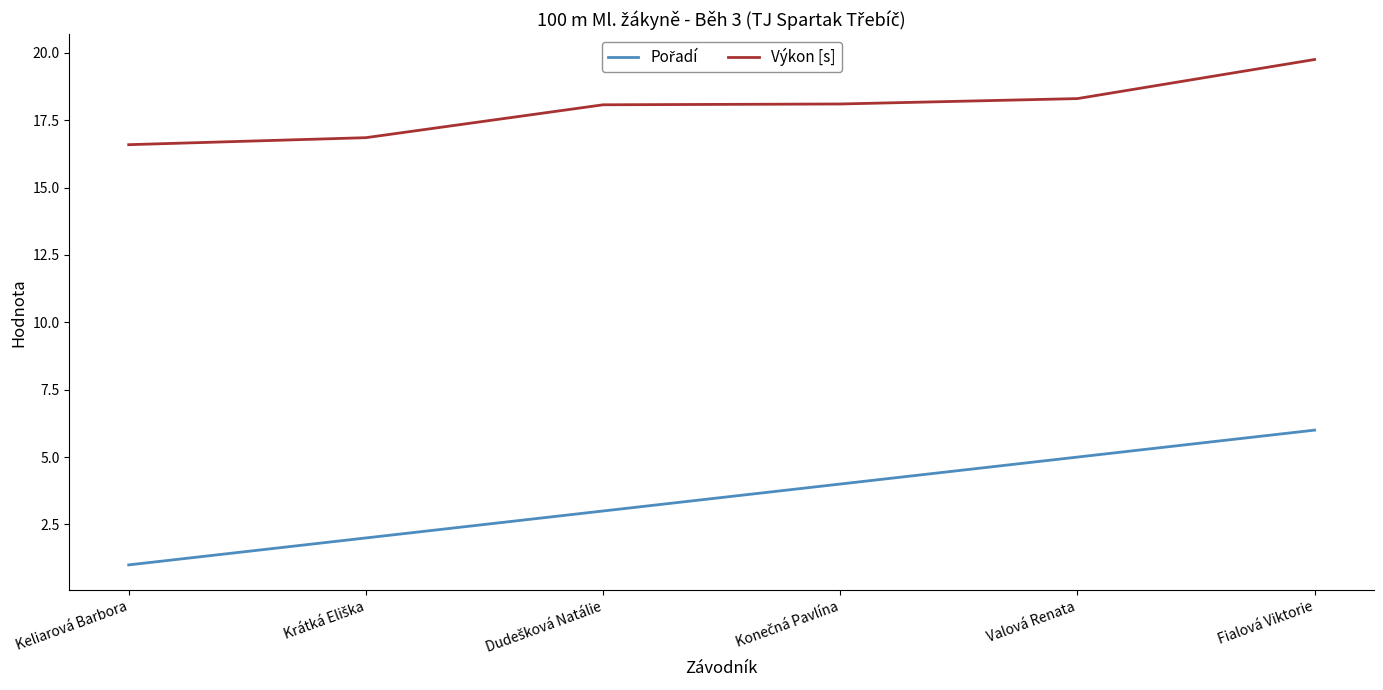

How many lines are shown in the chart?

2